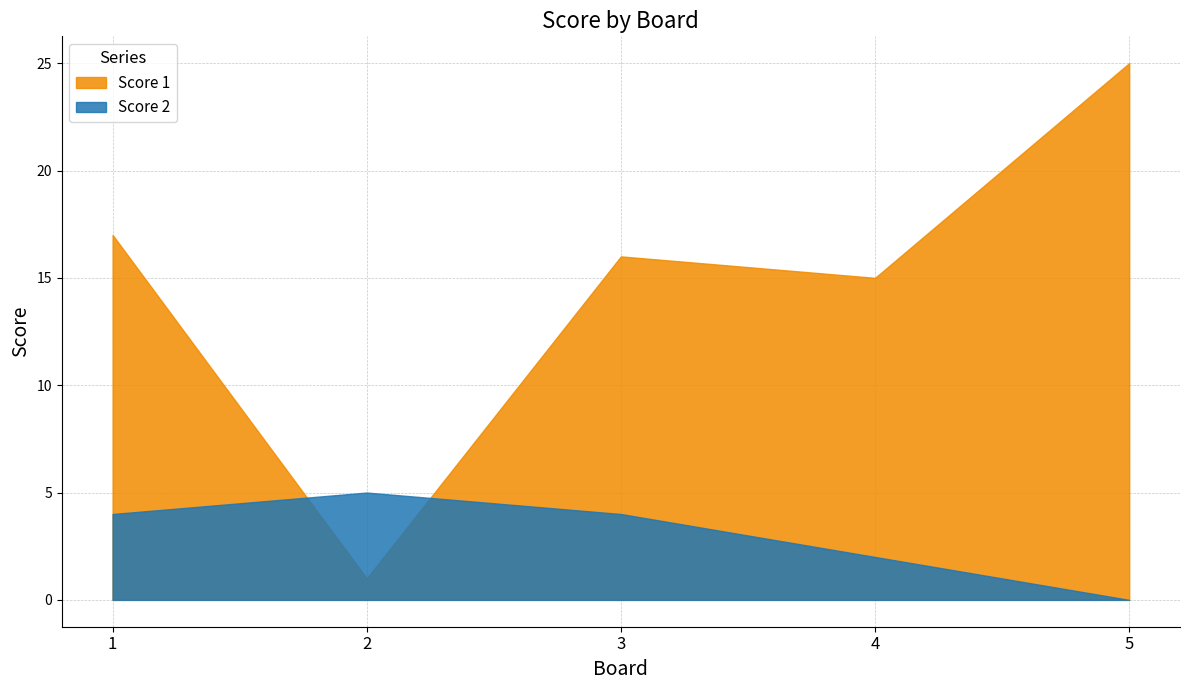

Reading left to right, what are all the values shown in this chart?

Score 1: 1=17	2=1	3=16	4=15	5=25
Score 2: 1=4	2=5	3=4	4=2	5=0